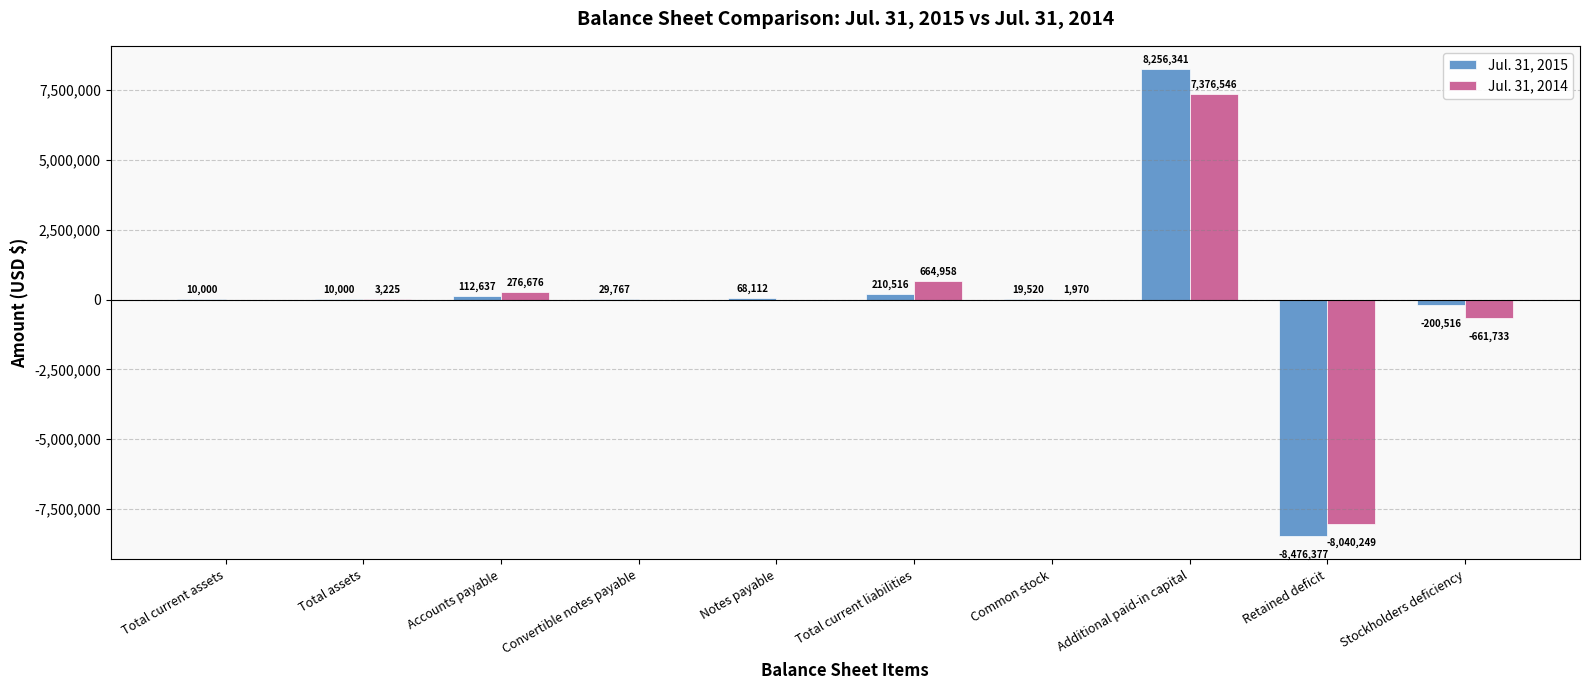

At which category does the chart reach its peak across all series?

Additional paid-in capital